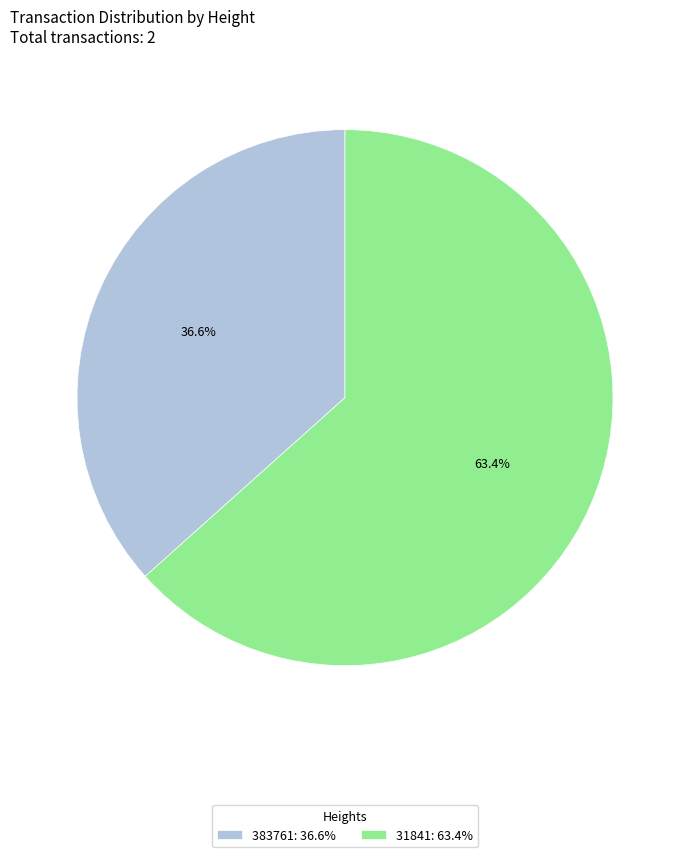

Count the number of slices in the pie.

2